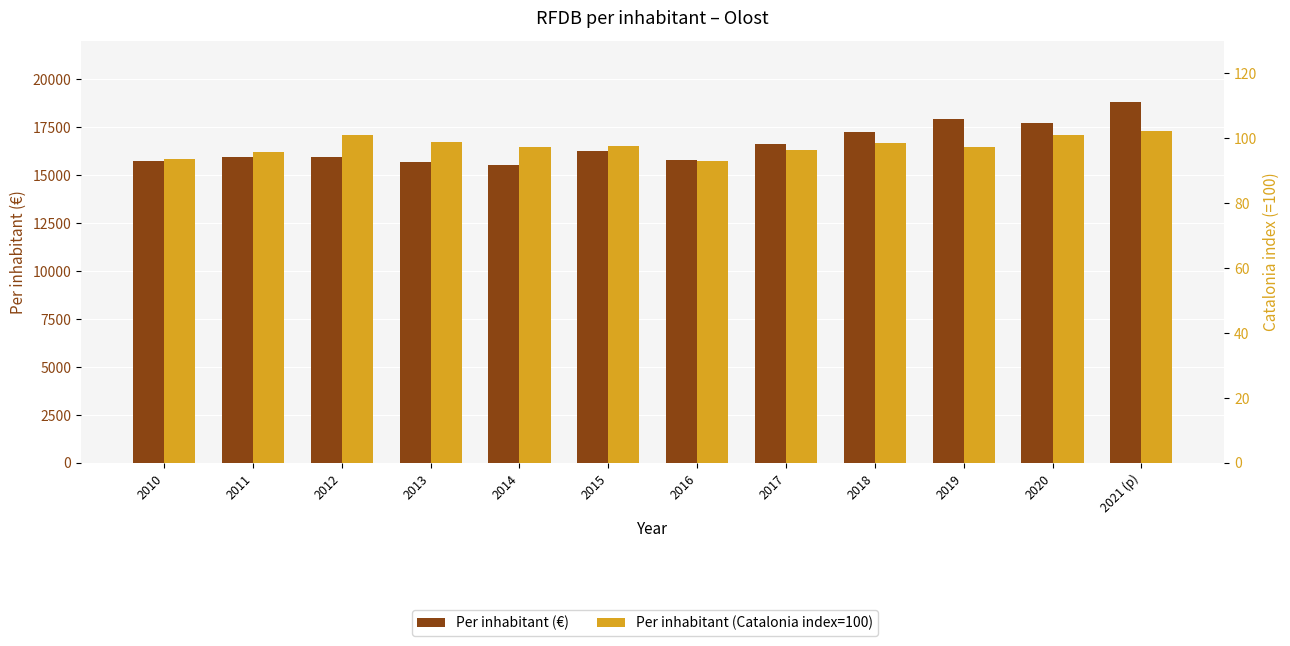

Reading left to right, list all the values displayed in this chart.

Per inhabitant (€): 2010=15730.0	2011=15962.0	2012=15952.0	2013=15654.0	2014=15537.0	2015=16231.0	2016=15802.0	2017=16614.0	2018=17217.0	2019=17929.0	2020=17733.0	2021 (p)=18780.0
Per inhabitant (Catalonia index=100): 2010=93.7	2011=95.8	2012=100.8	2013=98.9	2014=97.1	2015=97.5	2016=93.0	2017=96.2	2018=98.5	2019=97.1	2020=101.0	2021 (p)=102.3